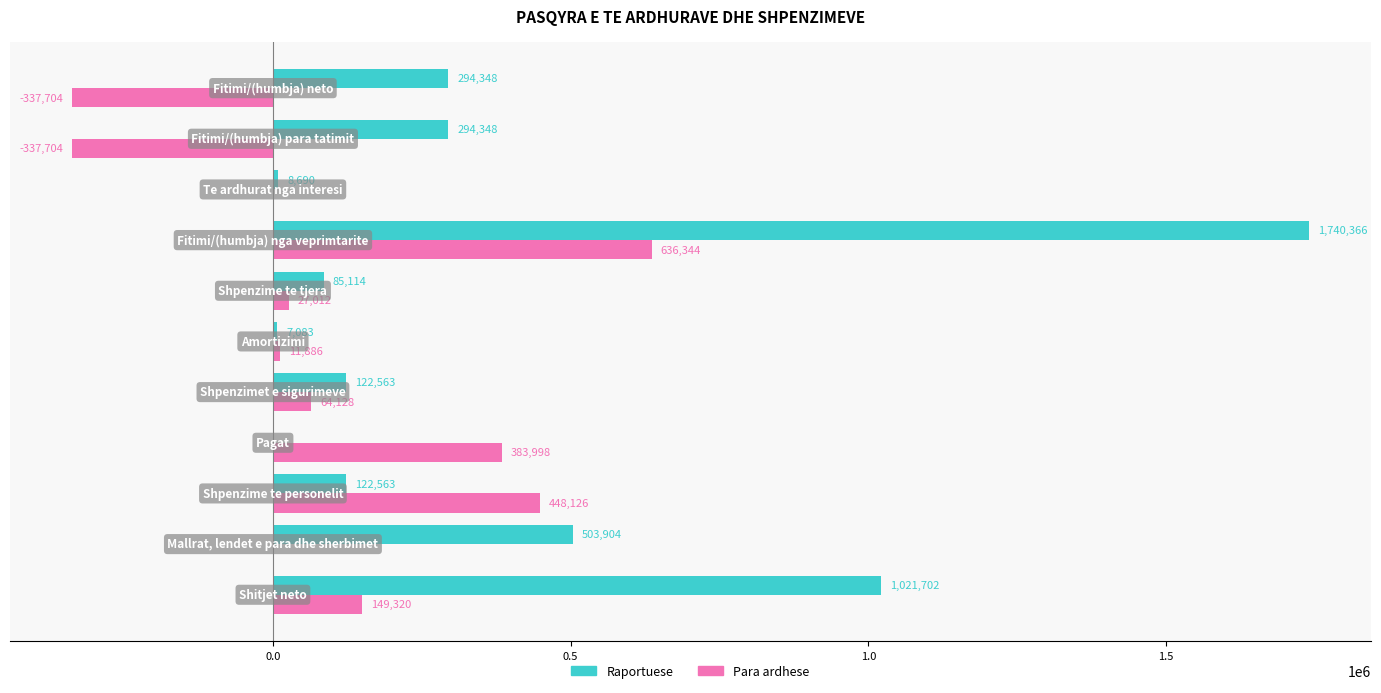

Which series has the largest total across all categories?

Raportuese